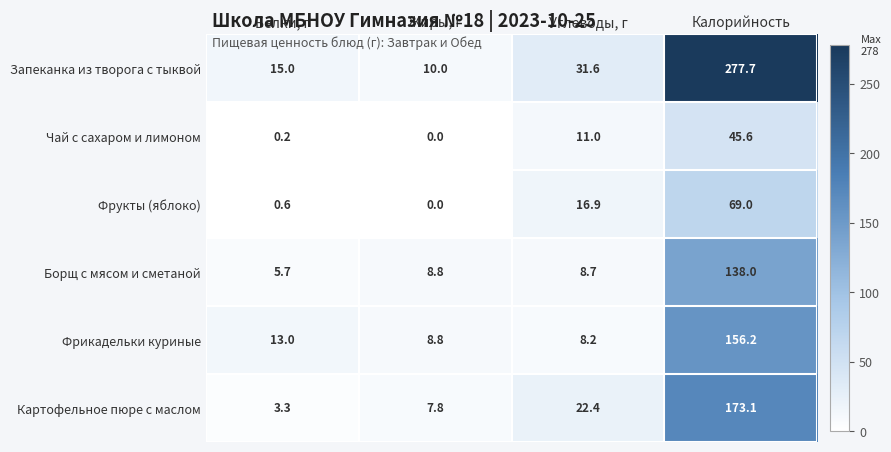

At which label does Запеканка из творога с тыквой first exceed 31?

Углеводы, г